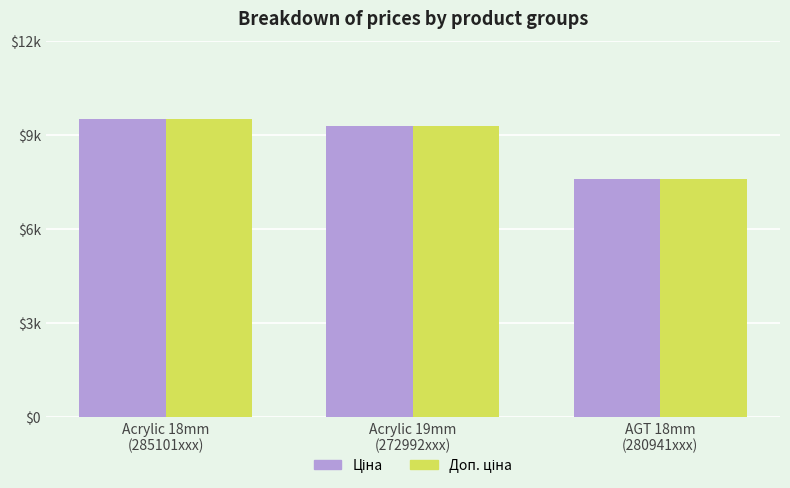

What position from the left is Acrylic 19mm
(272992xxx)?

2